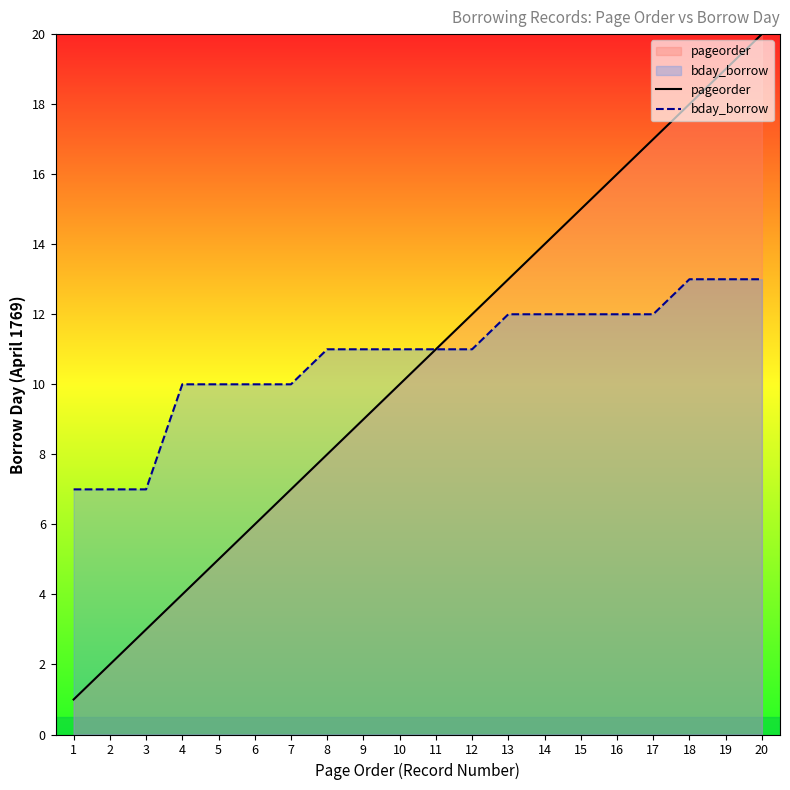

Is it true that pageorder equals 2 at 10?

False